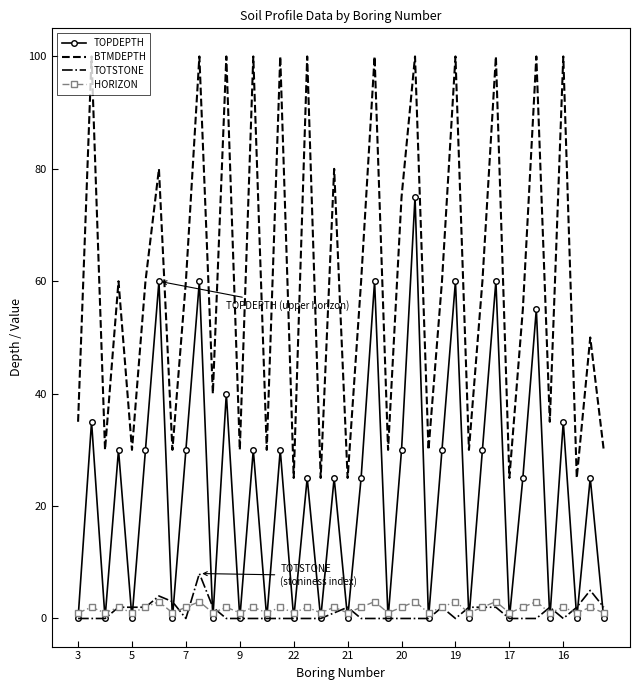

True or false: TOTSTONE and BTMDEPTH intersect in this chart.

False